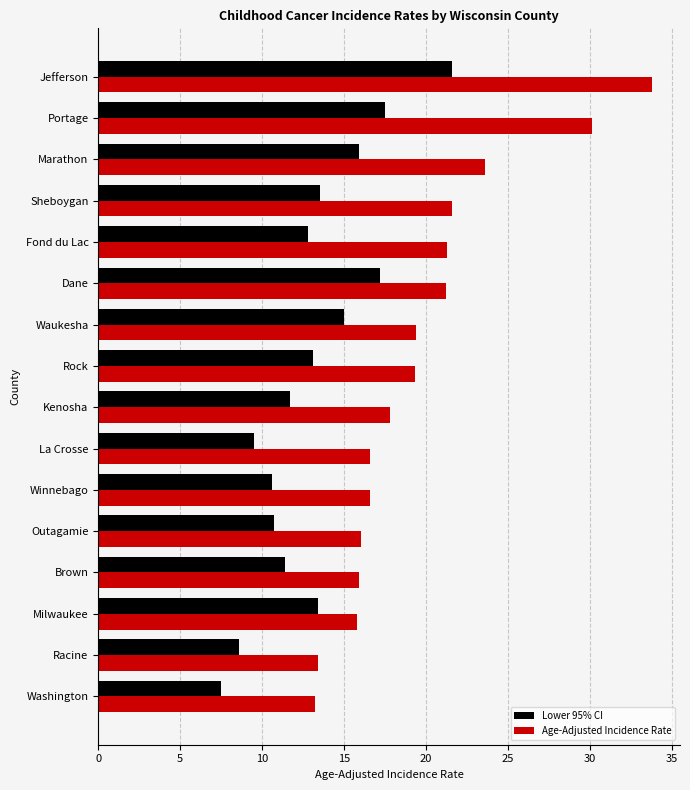

The value of Age-Adjusted Incidence Rate at Waukesha is 19.4. True or false?

True